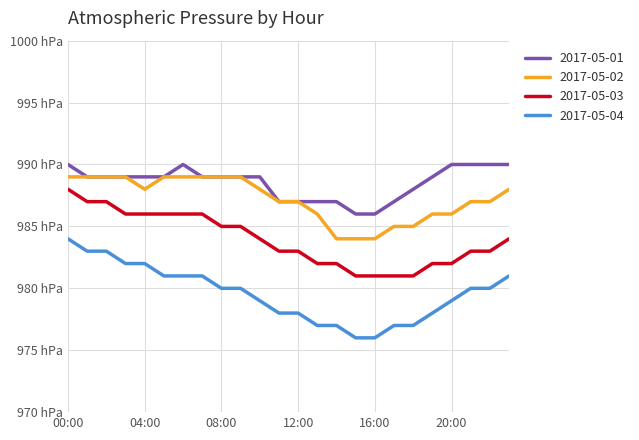

True or false: 2017-05-04 has more than 1 interior local peaks.

False